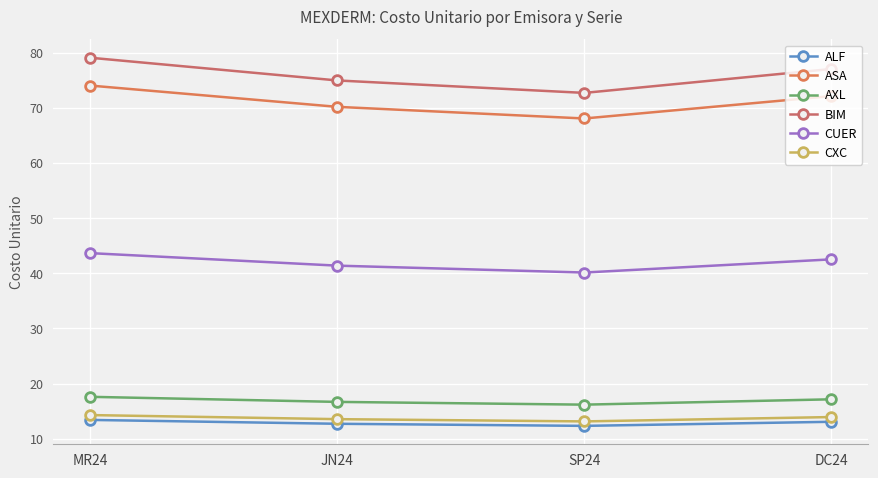

True or false: ALF has a value of 12.3 at SP24.

True